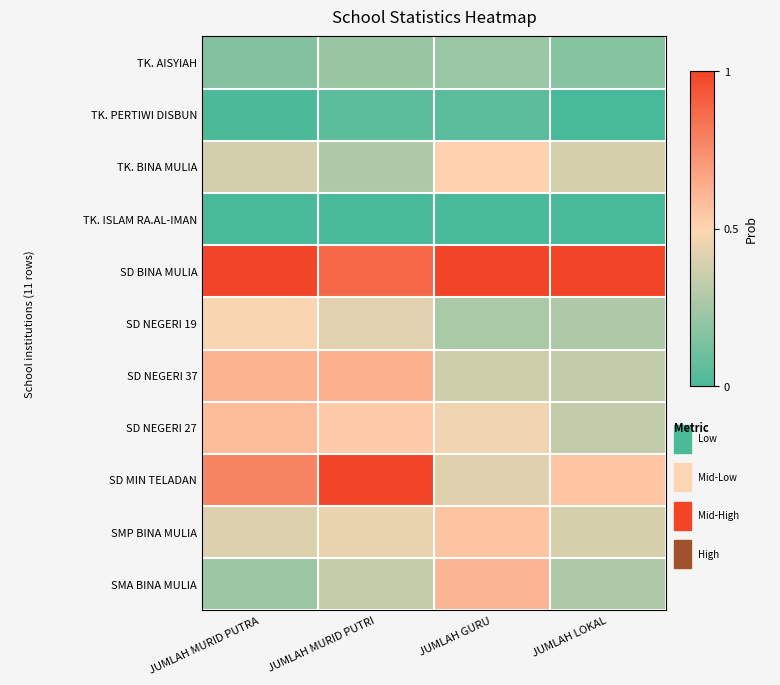

Between JUMLAH MURID PUTRA and JUMLAH MURID PUTRI, which series saw the biggest shift?

SD MIN TELADAN